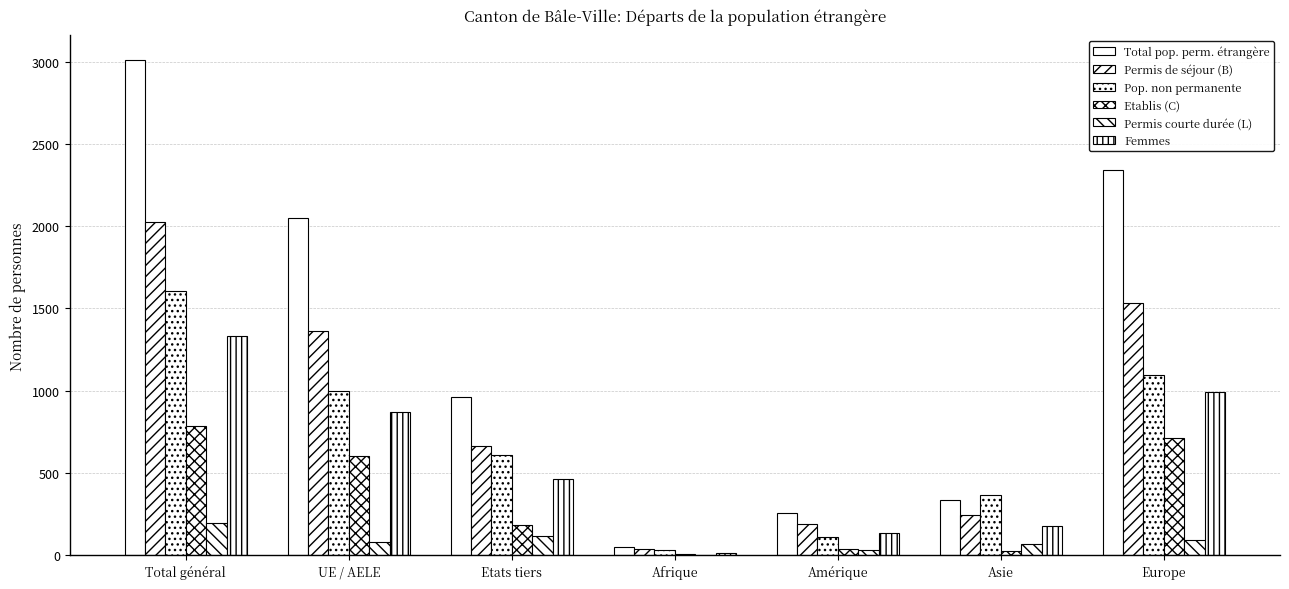

What is the label of the 1st bar from the left?

Total général